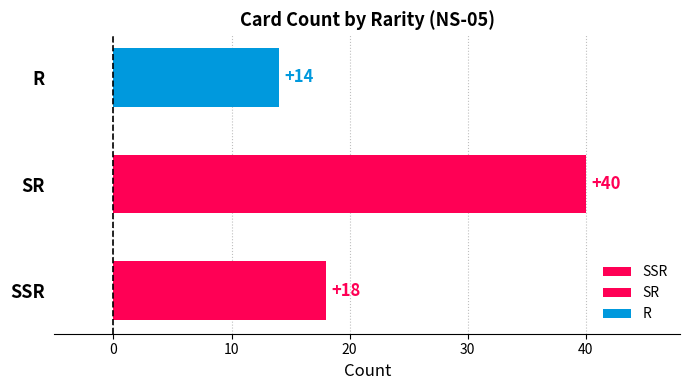

Where does the data first go above 18?

SR